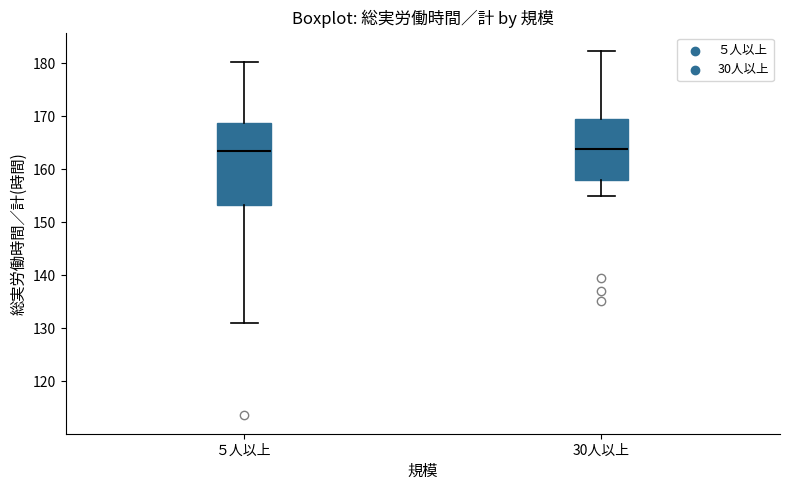

Reading left to right, read every box against the y-axis: the position of its median line, the range the box covers, and the ends of its whiskers. The values are not printed on the chart, so give them approximately, as read against the axis.

５人以上: median 163, box 153 to 169, whiskers 131 to 180
30人以上: median 164, box 158 to 169, whiskers 155 to 182